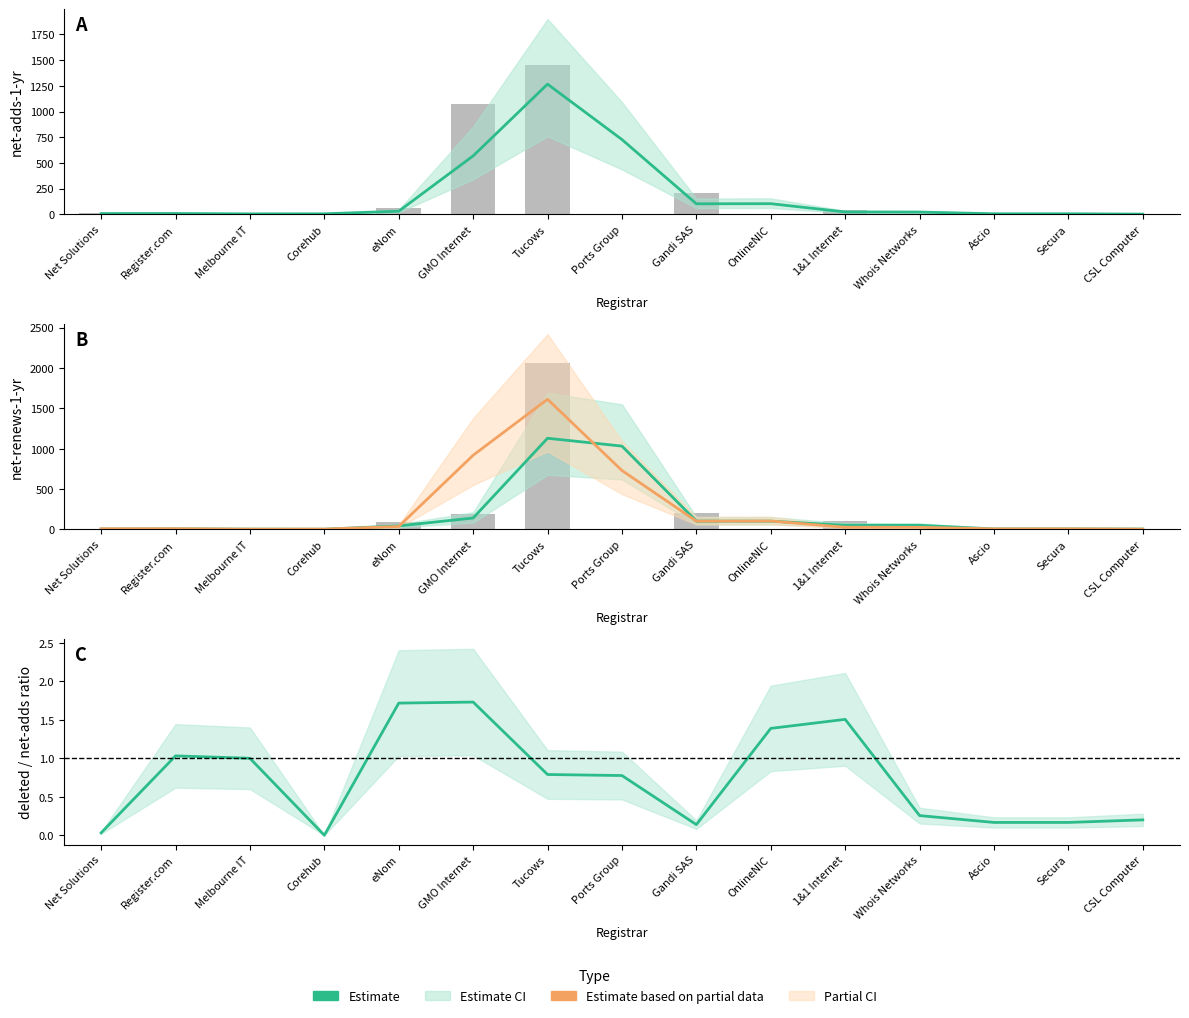

What is the difference between the second highest and second lowest values in the net-renews-1-yr series?

203.0